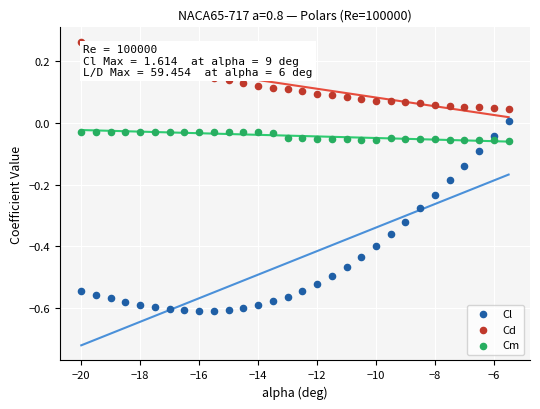

What are all the series names shown in the legend?

Cl, Cd, Cm